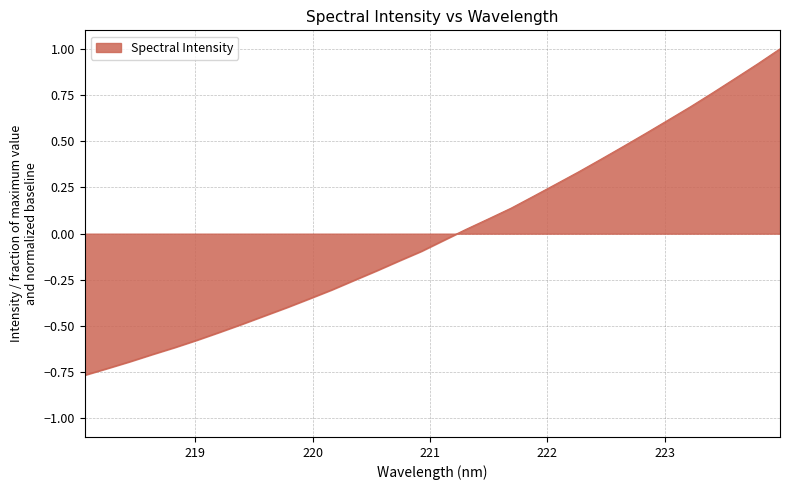

What is the difference between the maximum and minimum values?

1.8